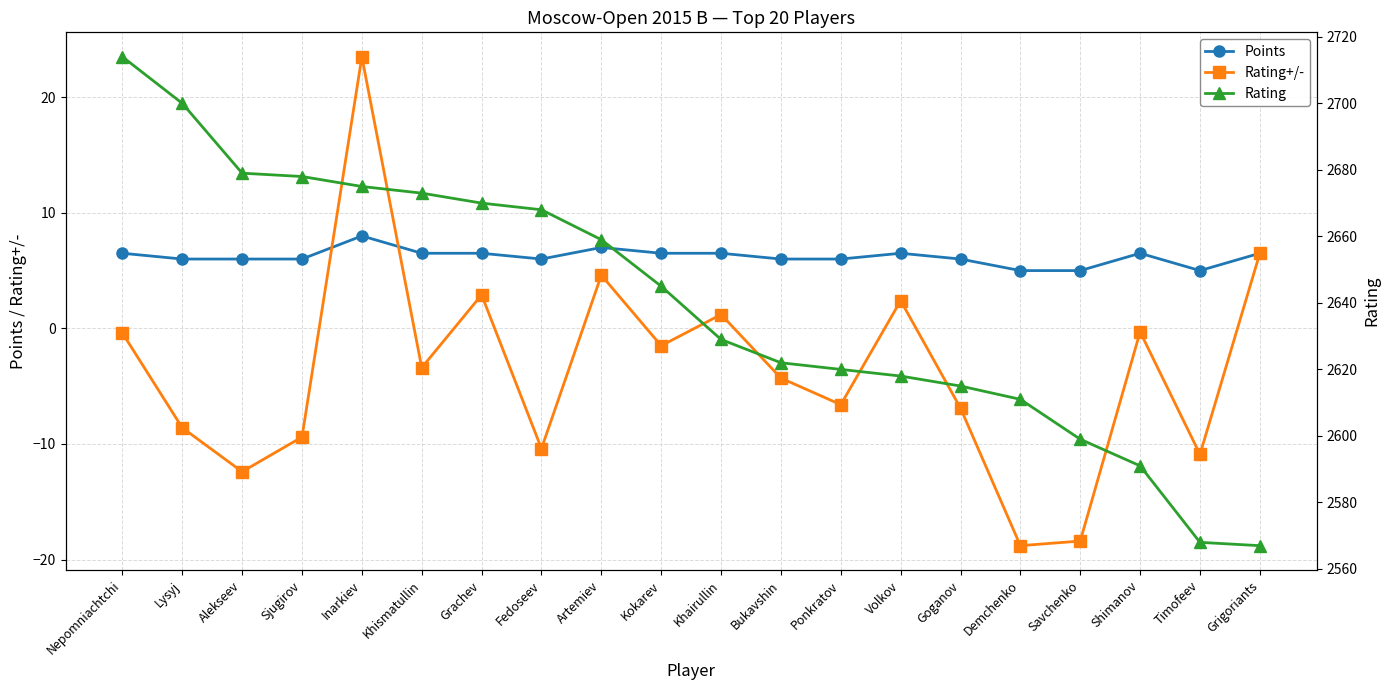

How many values in the Rating series are below 2645?

10